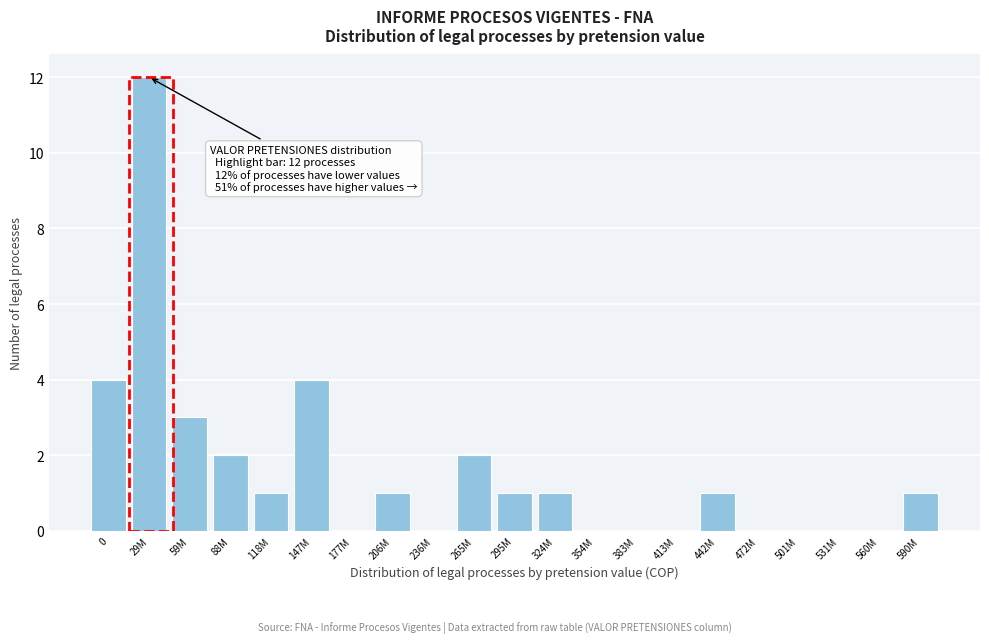

Reading right to left, transcribe all the data shown in this chart.

590M=1	560M=0	531M=0	501M=0	472M=0	442M=1	413M=0	383M=0	354M=0	324M=1	295M=1	265M=2	236M=0	206M=1	177M=0	147M=4	118M=1	88M=2	59M=3	29M=12	0=4